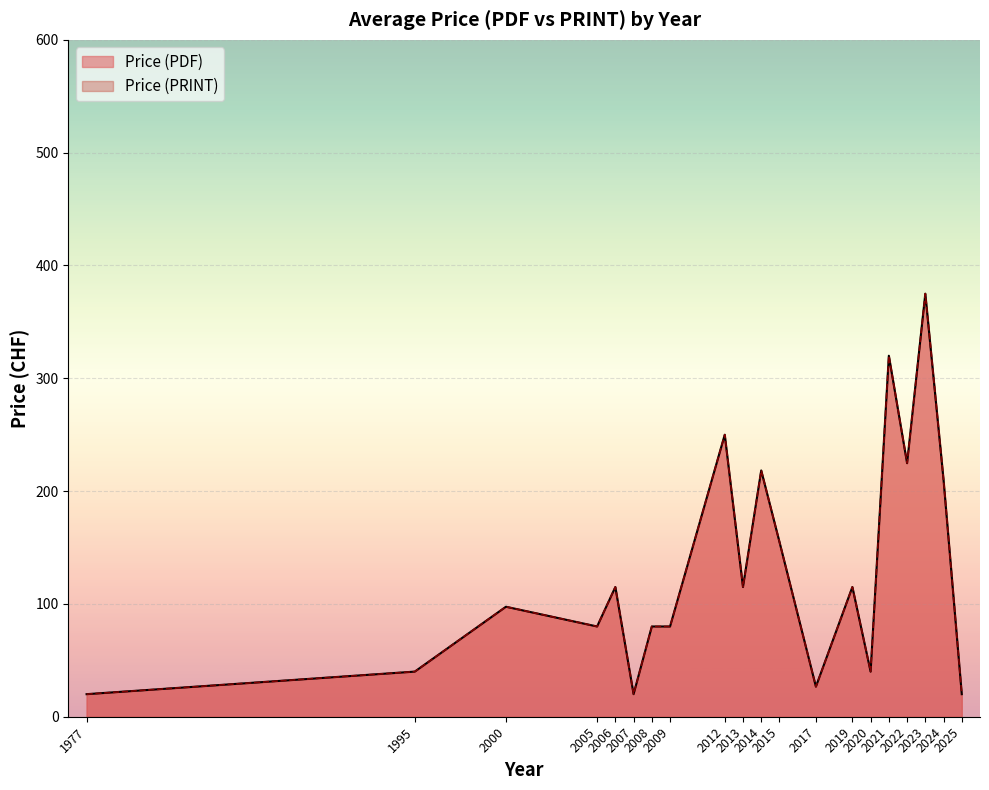

Does the chart display data point markers on the line(s)?

No